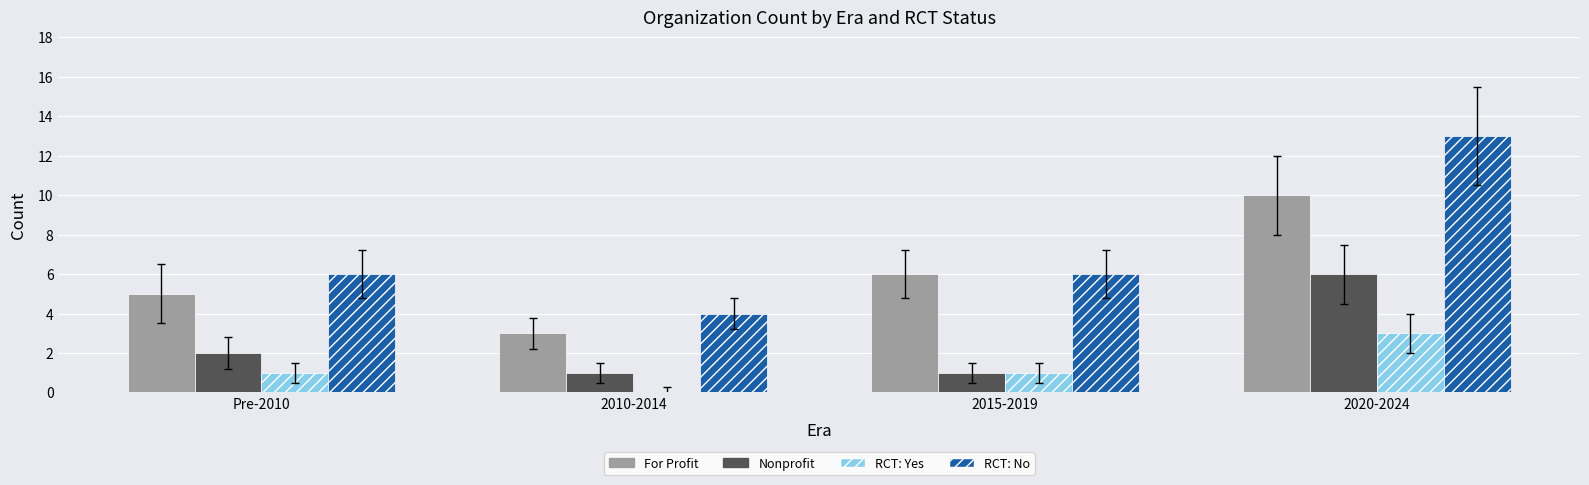

Read the RCT: Yes value at 2020-2024.

3